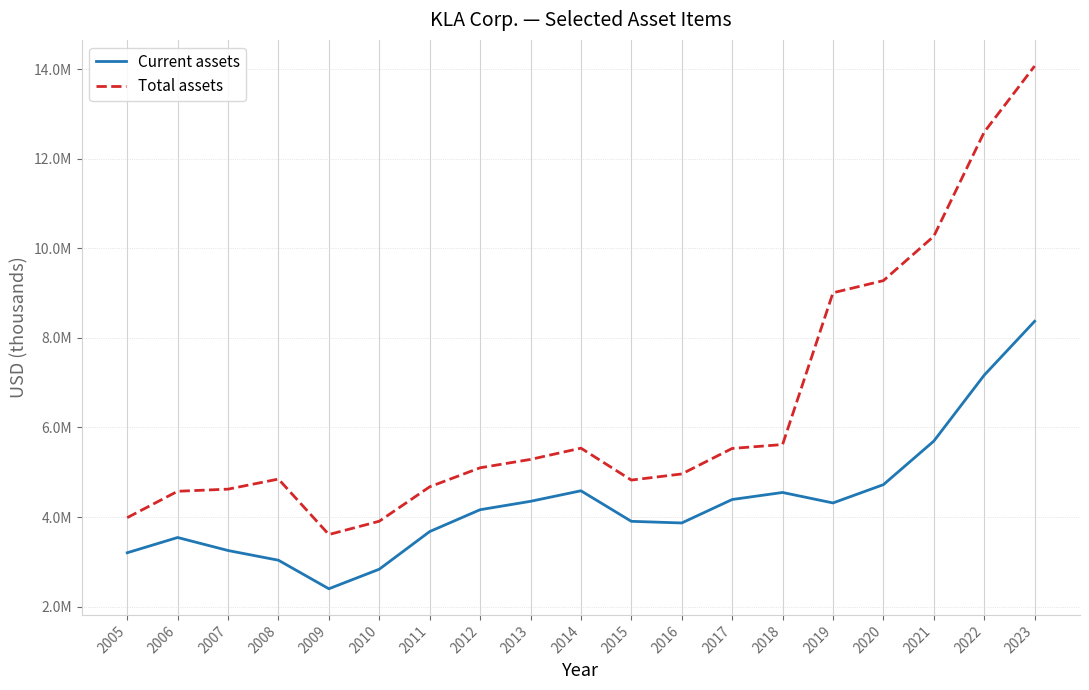

The Total assets series shows 12597088 at 2022. True or false?

True